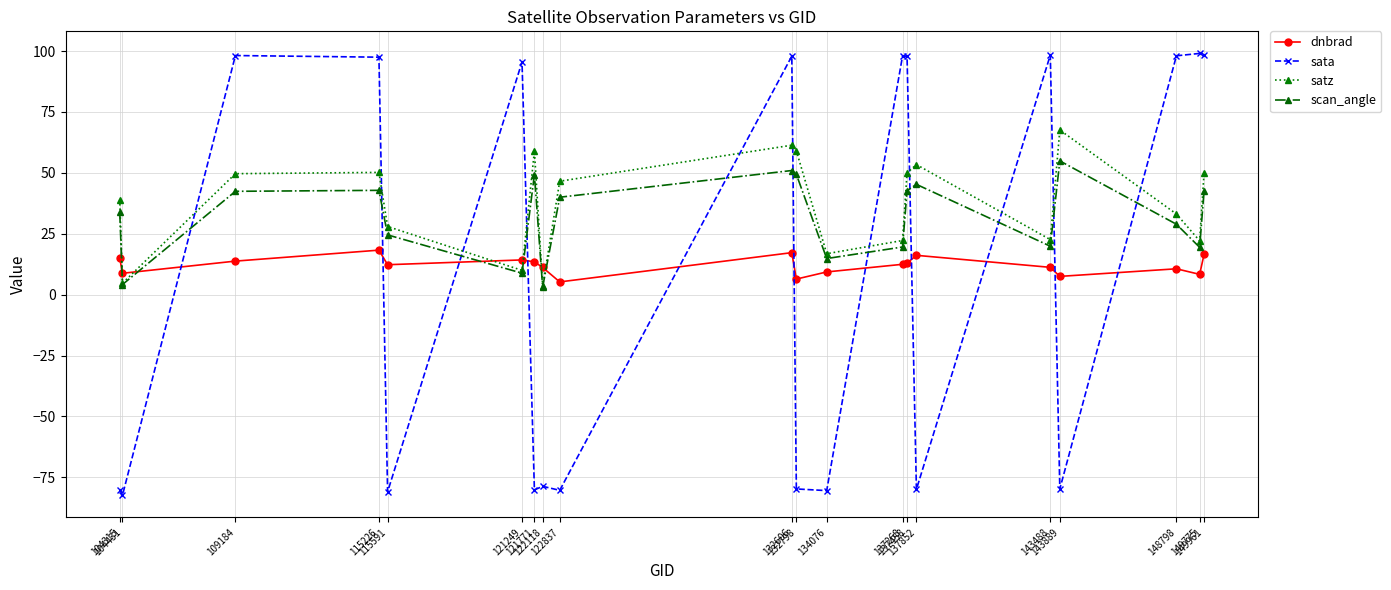

What is the smallest value displayed?

-82.3